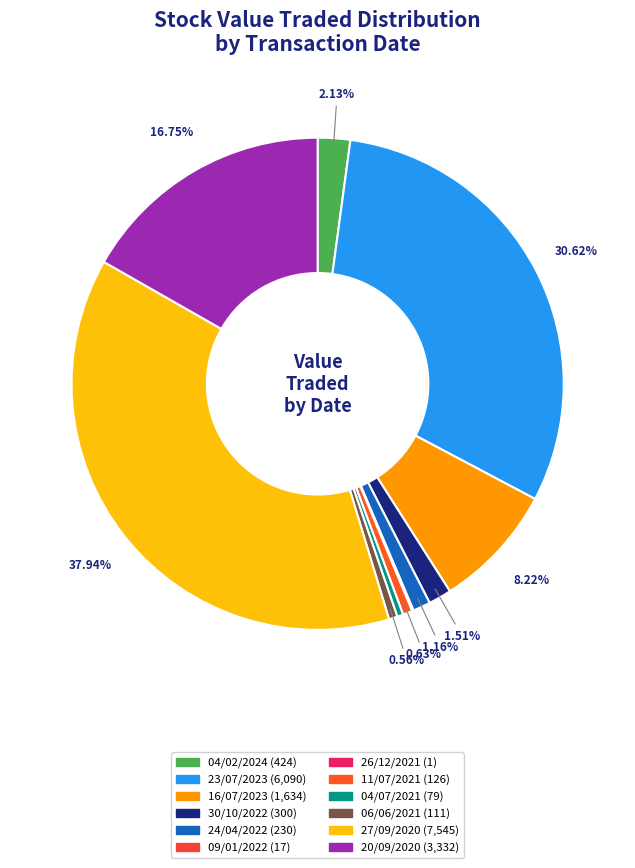

Which category has the biggest portion of the pie?

27/09/2020